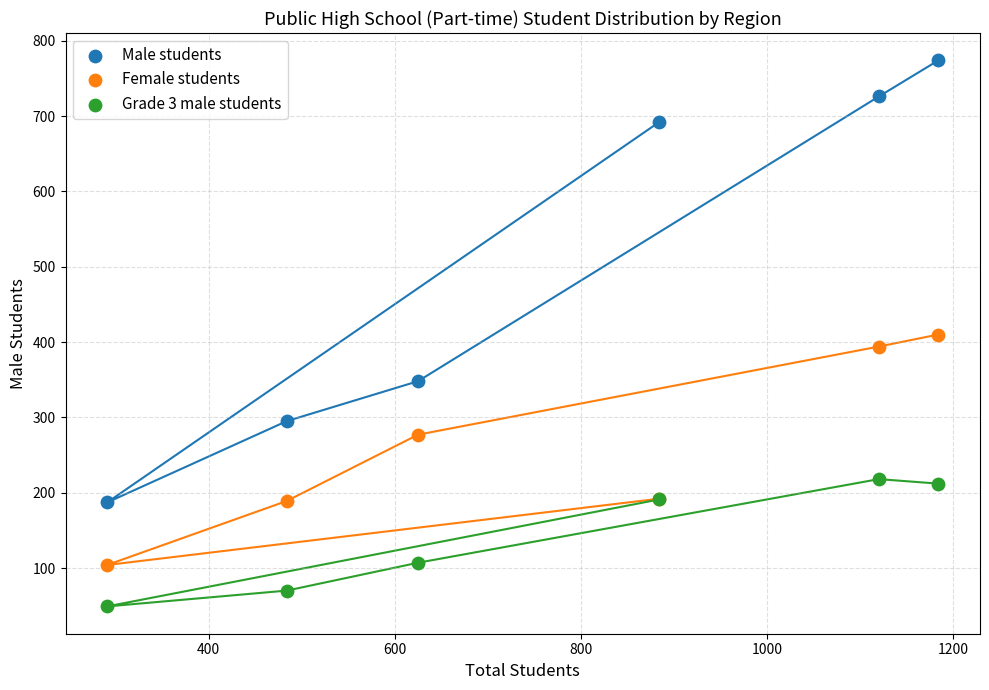

What is the X range (max minus min) for the scatter plot?

893